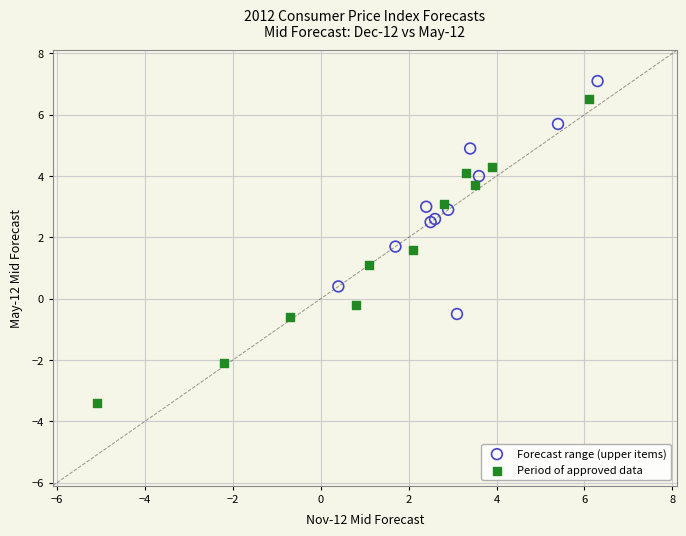

Which series contains the lowest Y value?

Period of approved data